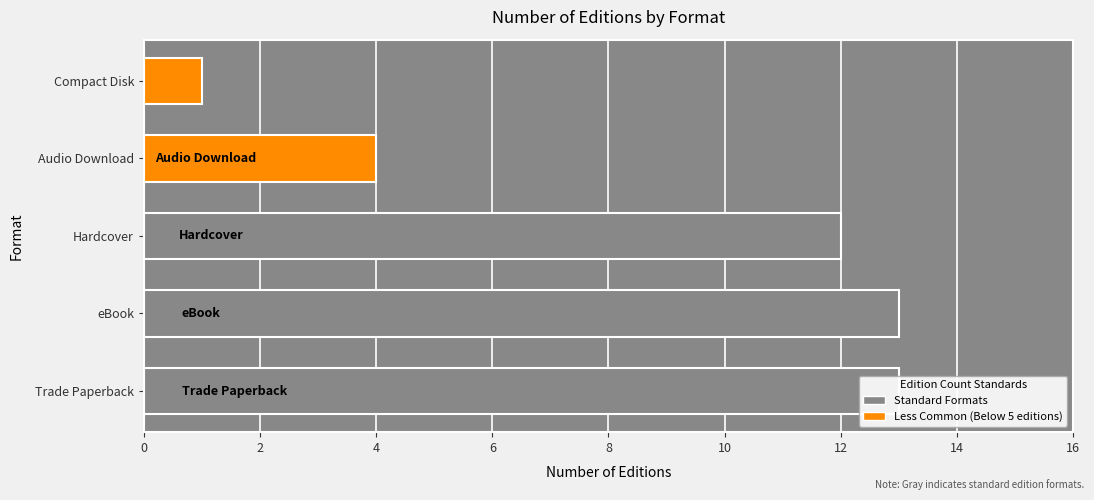

Reading left to right, what are all the values shown in this chart?

13	13	12	4	1